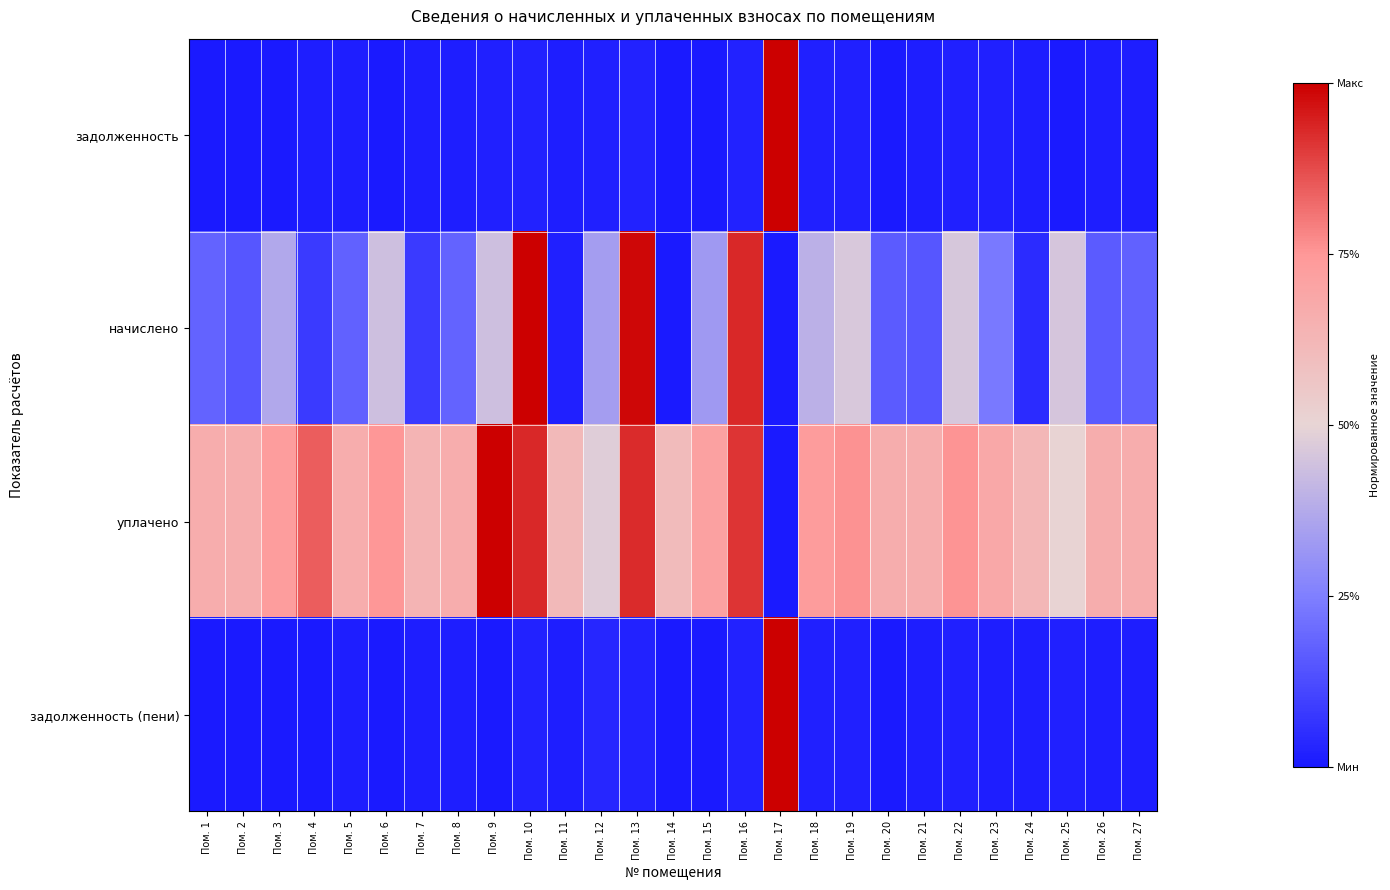

At which category is the sum across all series the highest?

Пом. 17